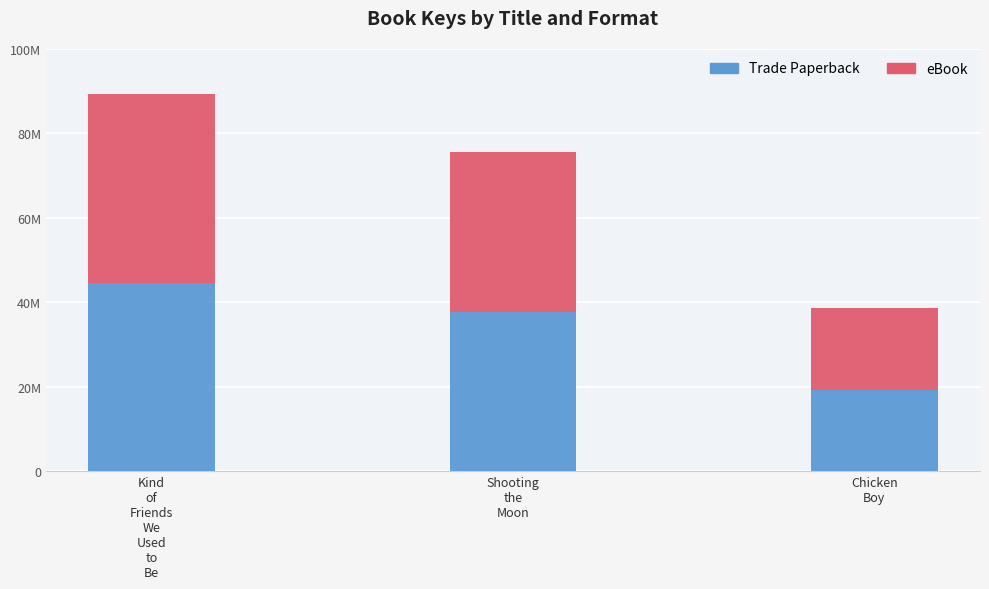

What position from the right is Shooting
the
Moon?

2